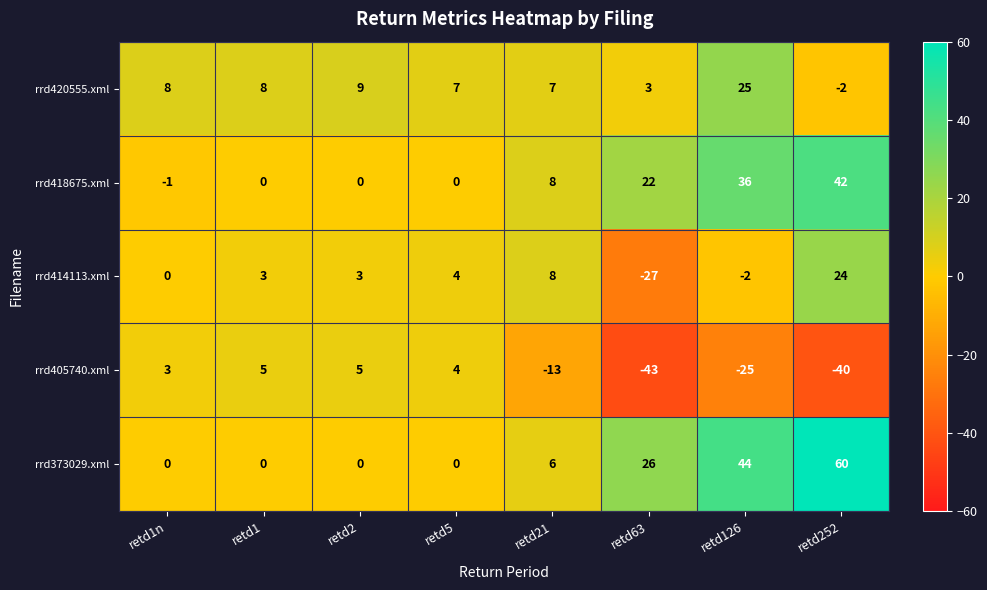

What is the difference between the highest and lowest values at retd63?

69